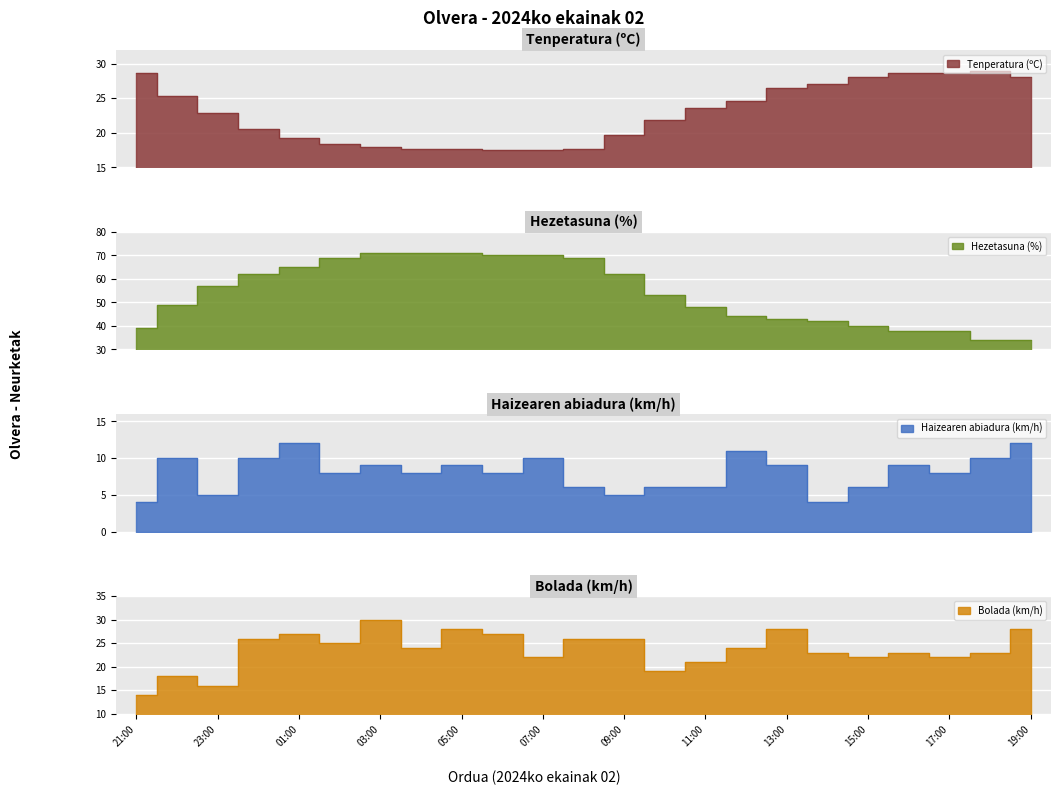

What is the highest value of the Haizearen abiadura (km/h) series?

12.0